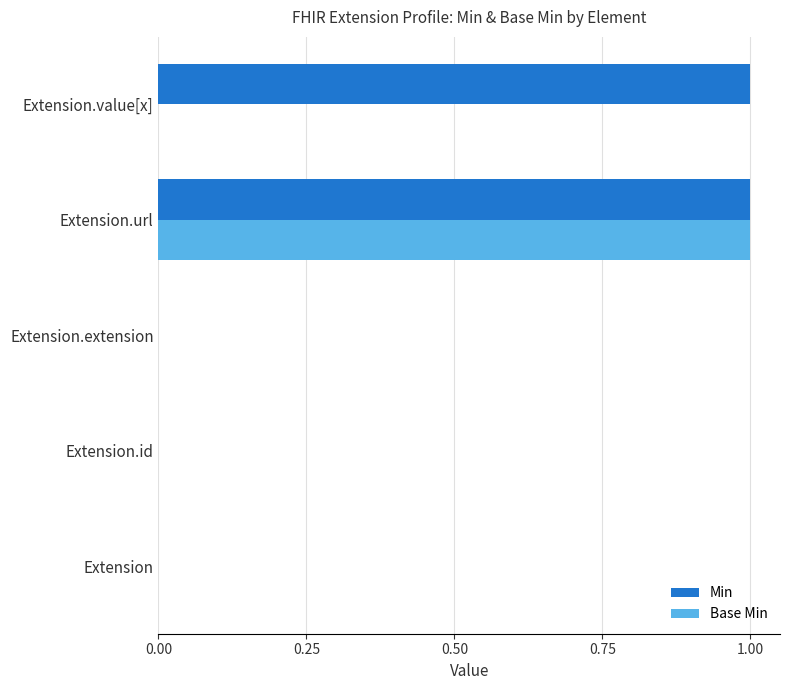

Count the number of categories in the chart.

5